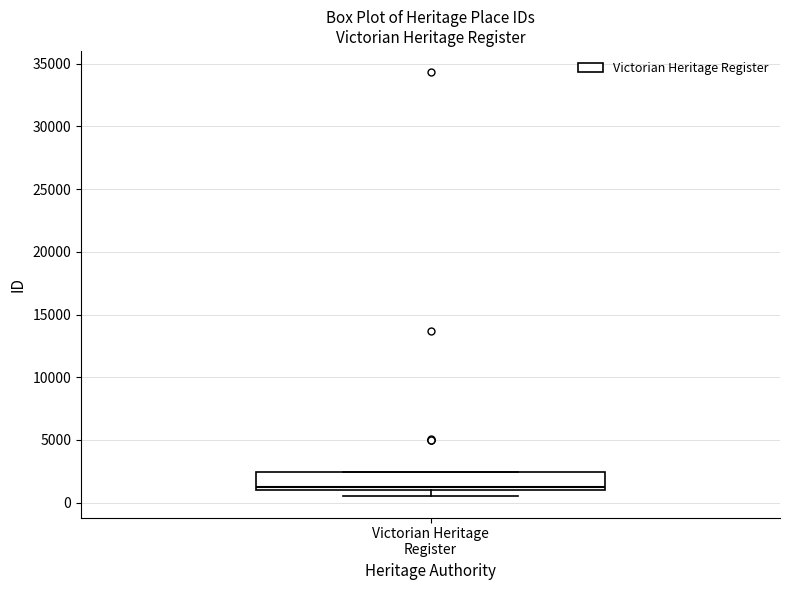

Where does the median line of the box for Victorian Heritage Register sit on the y-axis? The values are not printed on the chart, so give them approximately, as read against the axis.

1500